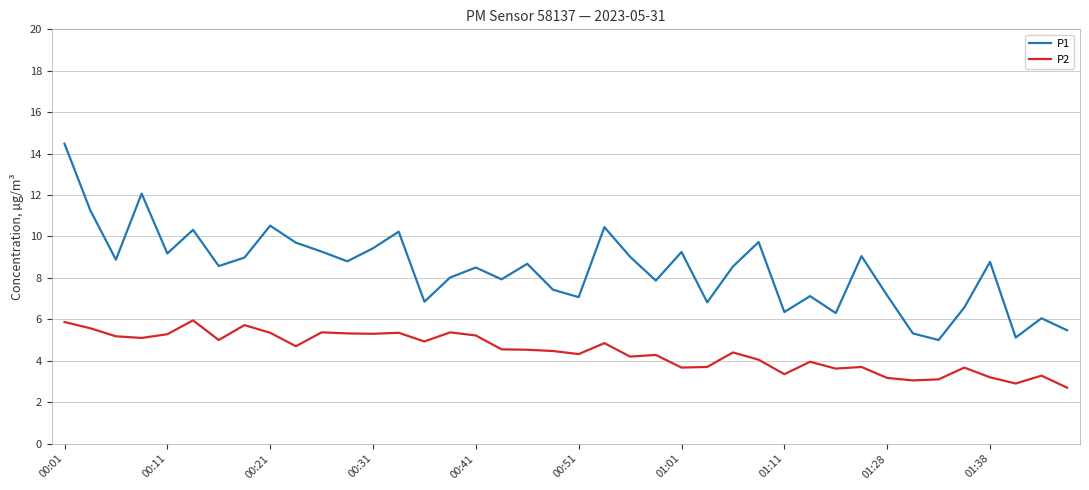

True or false: P1 and P2 cross at least once.

False